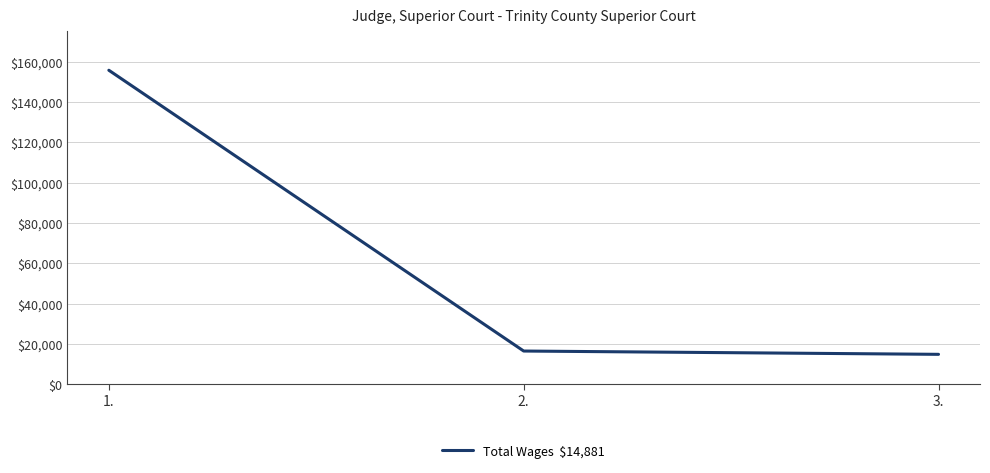

At which category does the chart reach its peak across all series?

1.